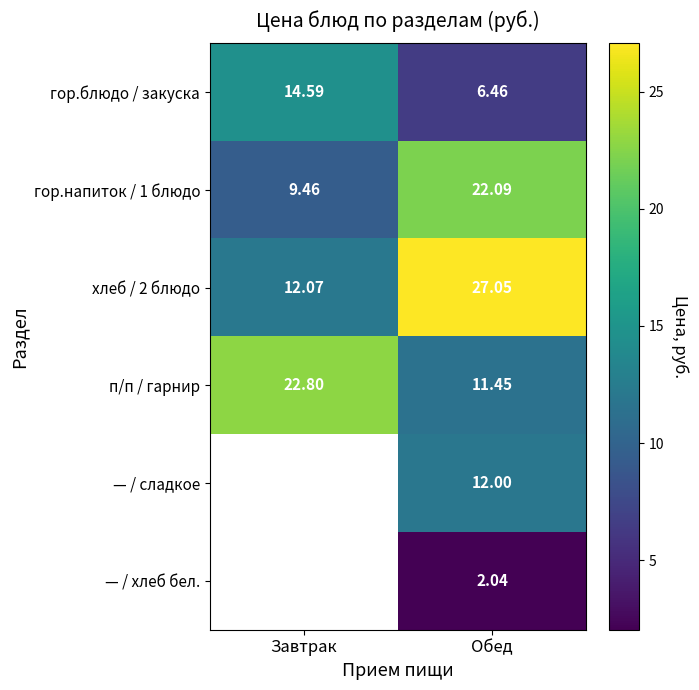

The value of — / сладкое at Обед is 5.8. True or false?

False